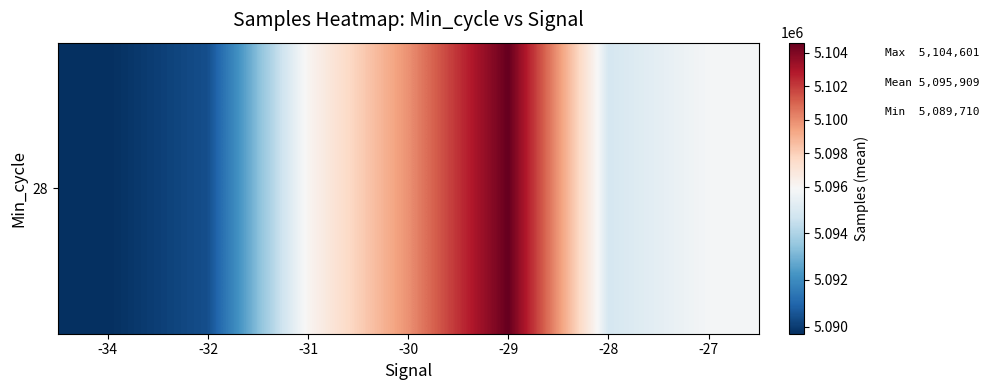

What is the ratio of the value at -32 to the value at -27?

1.0